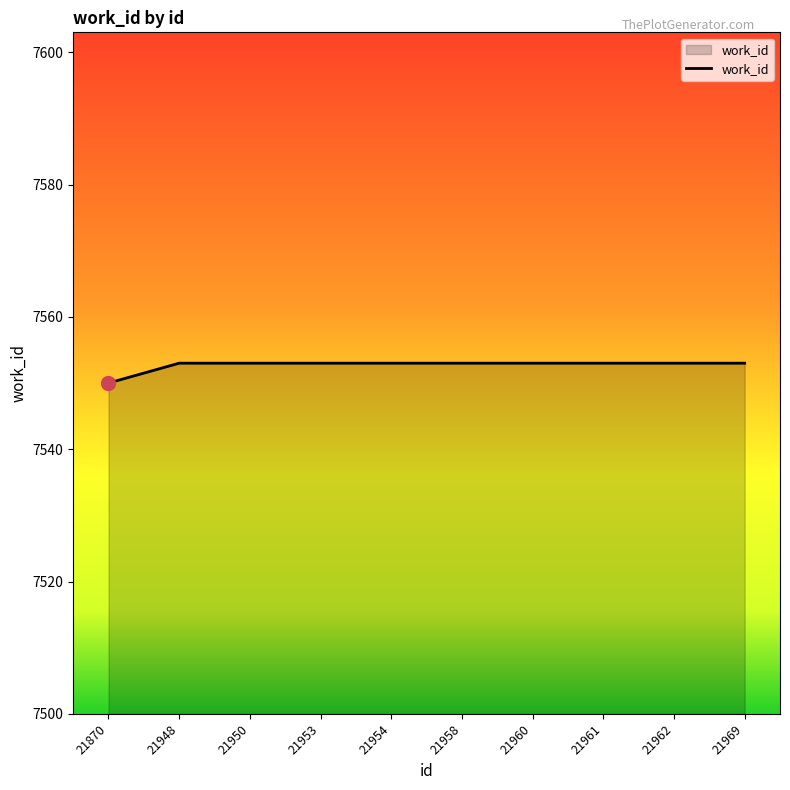

Reading left to right, what are all the values shown in this chart?

21870=7550	21948=7553	21950=7553	21953=7553	21954=7553	21958=7553	21960=7553	21961=7553	21962=7553	21969=7553